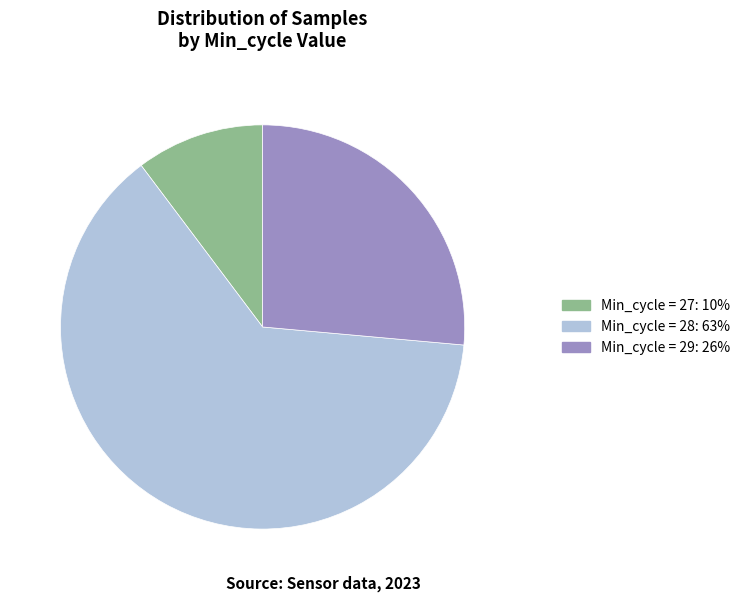

Rank the categories by value from lowest to highest.

Min_cycle = 27: 10%, Min_cycle = 29: 26%, Min_cycle = 28: 63%